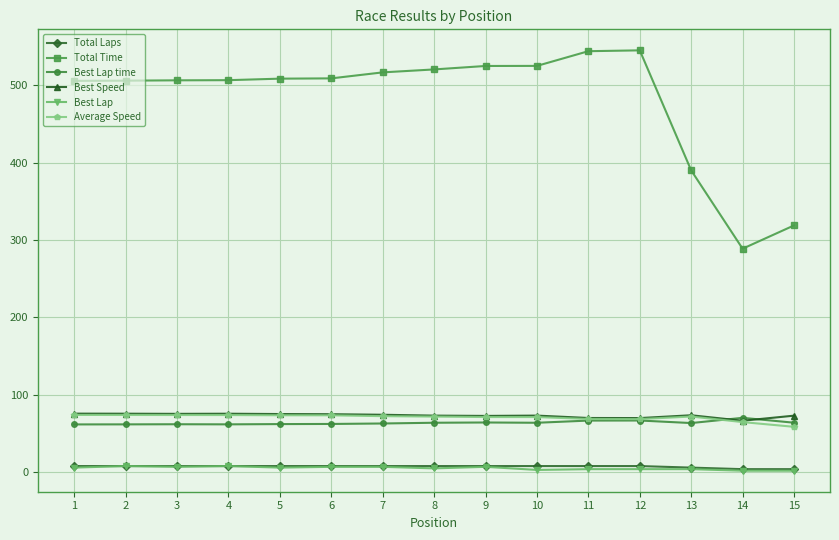

Is the value of Average Speed at 12 greater than the value of Total Laps at 10?

Yes